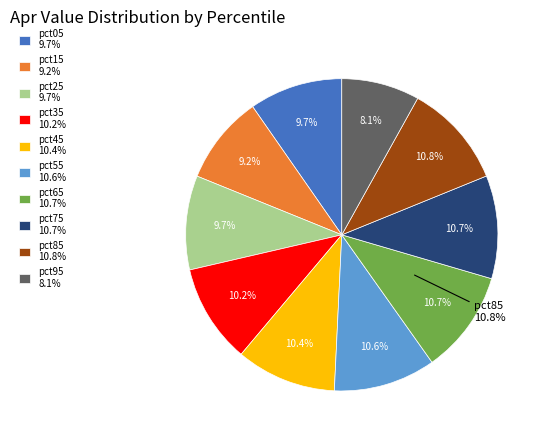

To the nearest percent, what percentage of the pie is pct15?

9%